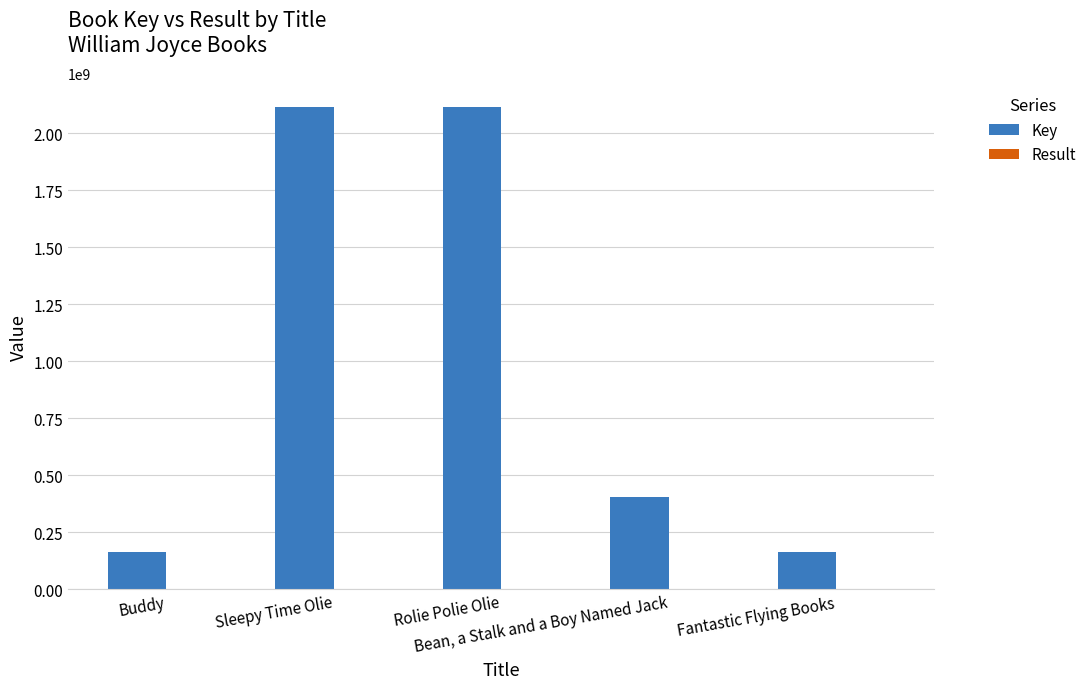

What is the total value across all series at Fantastic Flying Books?

163849797